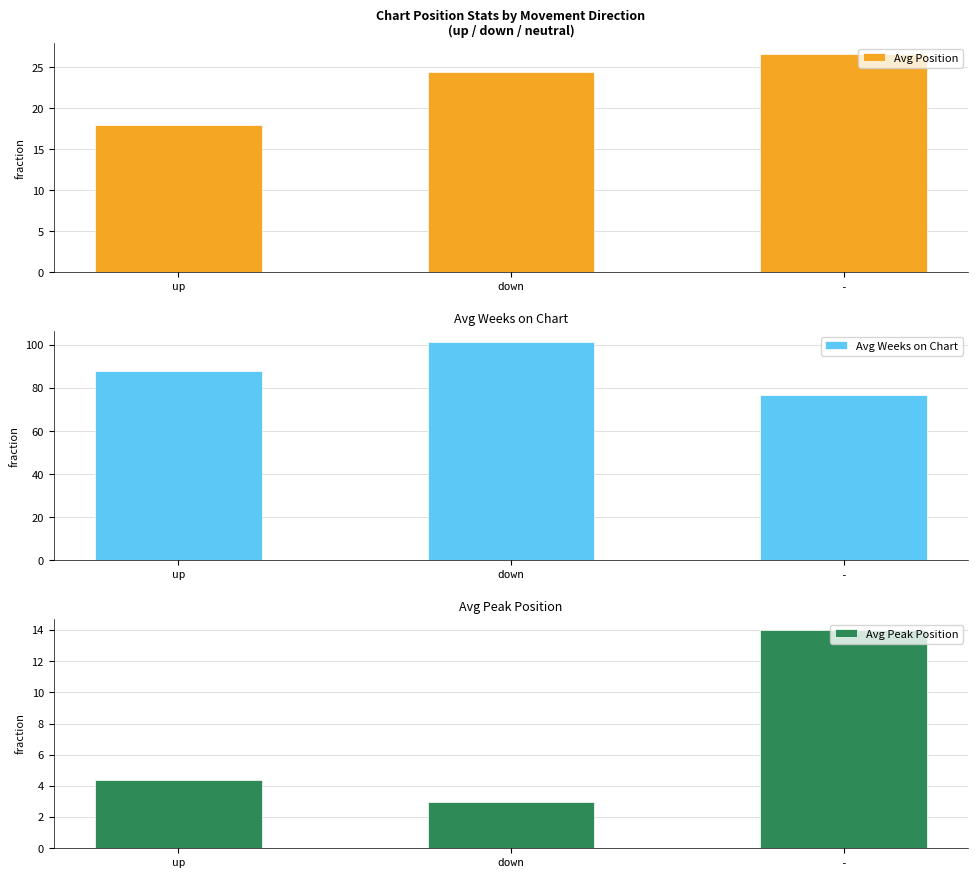

What is the difference between the second highest and minimum values in the Avg Weeks on Chart series?

10.9